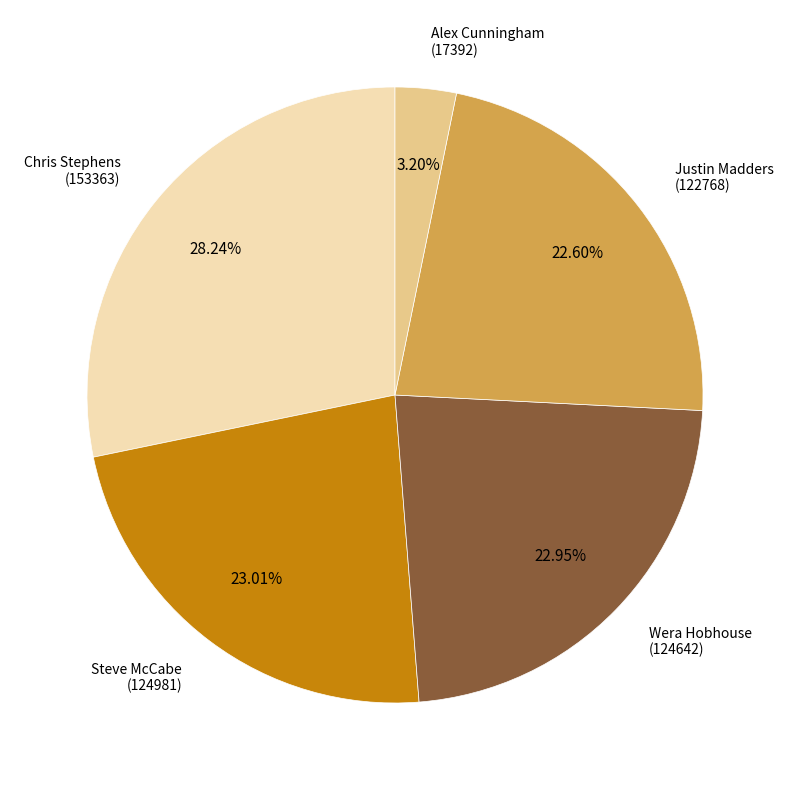

Is there any slice that represents more than half of the pie?

No